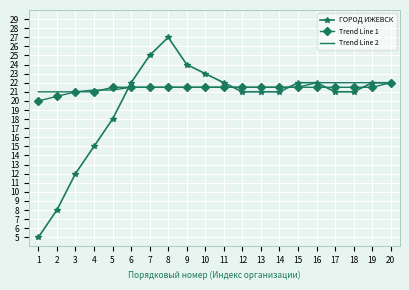

What is the difference between the Trend Line 2 values at 10 and 4?

0.3